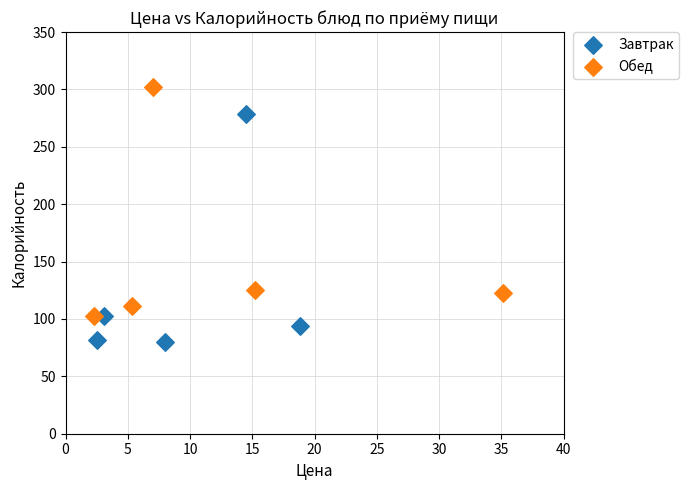

Which series reaches the minimum Y coordinate?

Завтрак